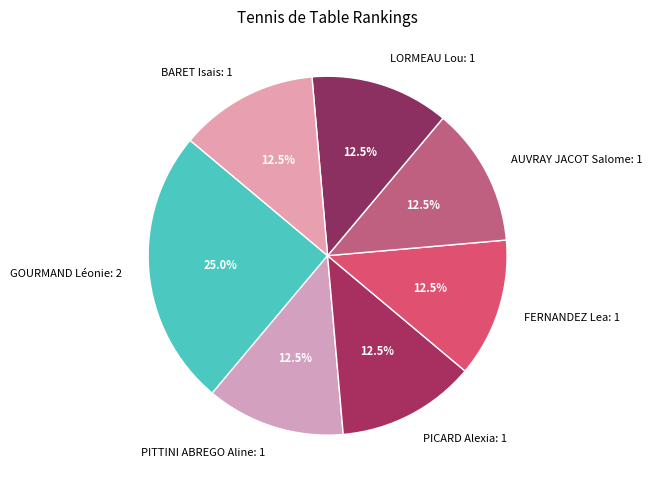

To the nearest percent, what is the average slice percentage?

14%